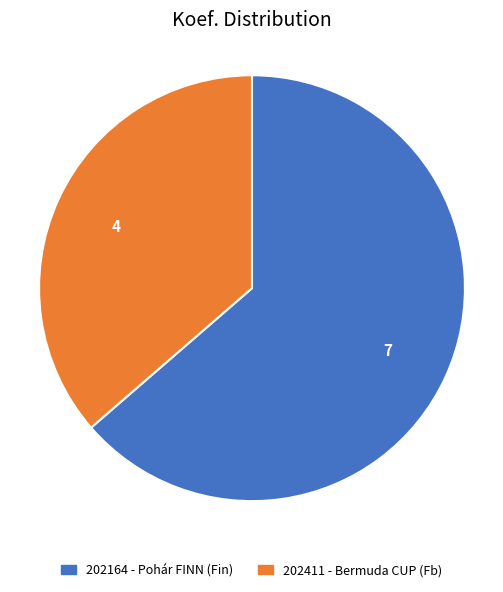

Is it true that 202411 - Bermuda CUP (Fb) is 36% of the pie?

True